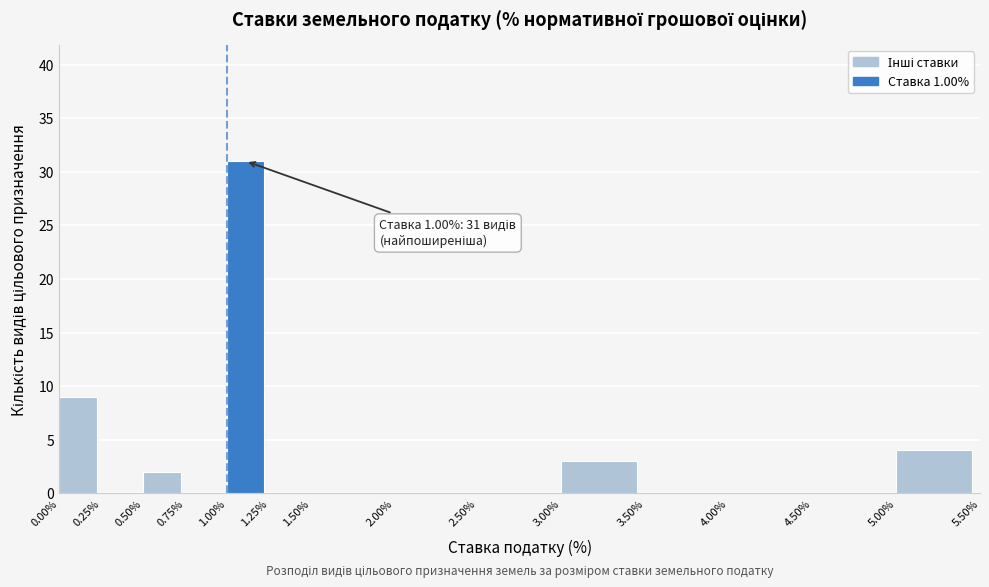

Over which range of the x-axis is the bar tallest?

1.00% to 1.25%